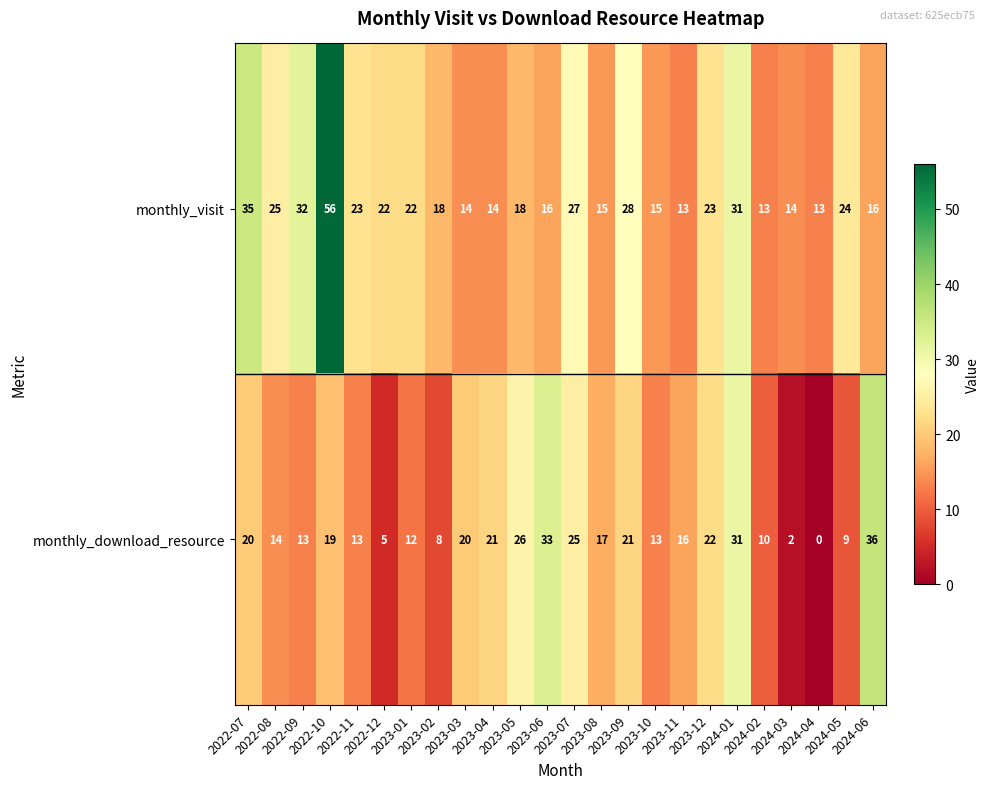

Which series has the widest spread of values?

monthly_visit